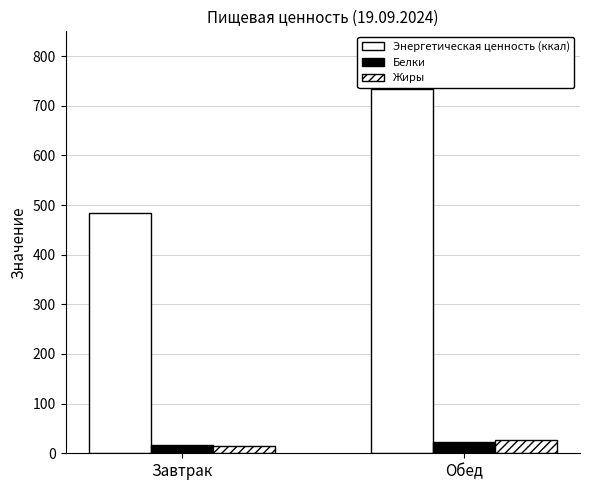

How many groups of bars are there?

2